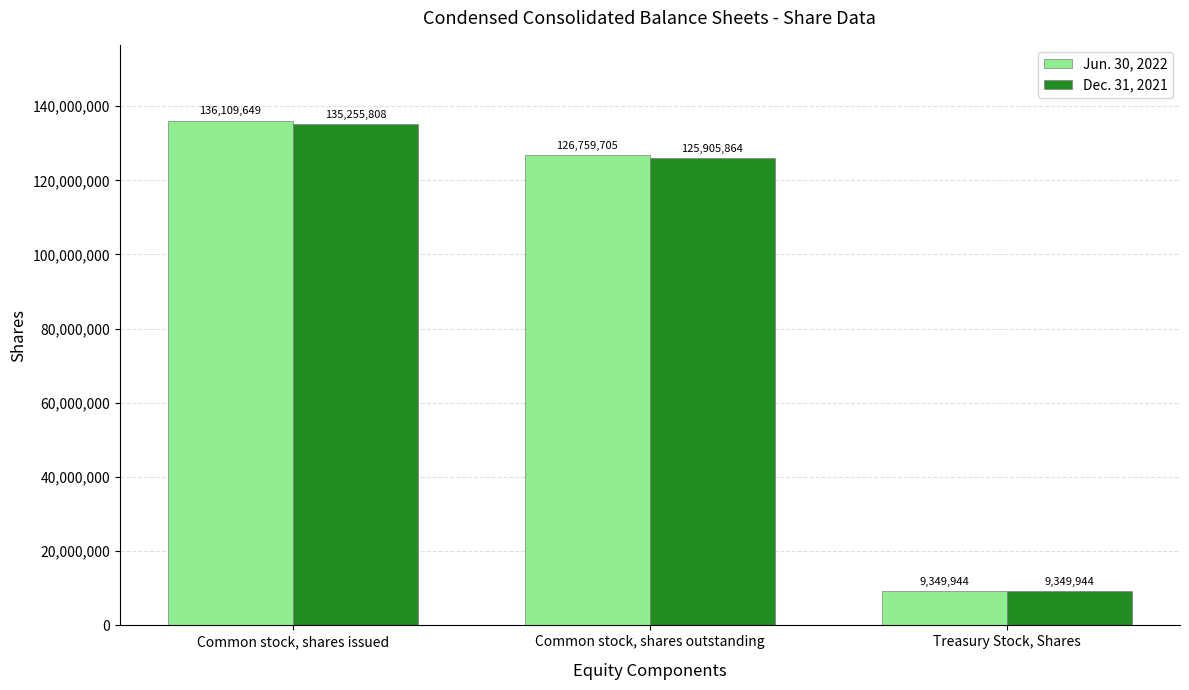

How many values in the Dec. 31, 2021 series are below 125905864?

1